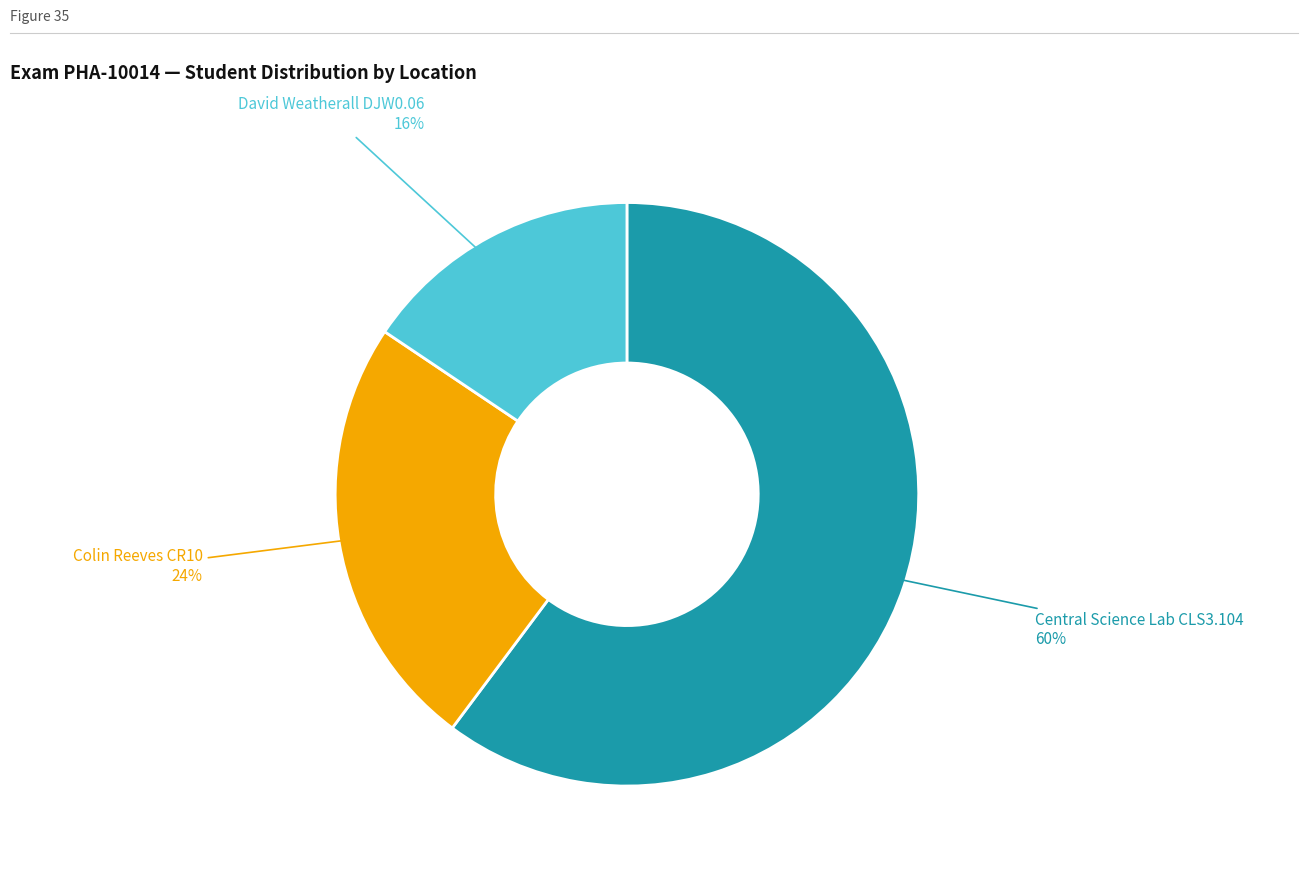

To the nearest percent, what is the difference between the Central Science Lab CLS3.104 and Colin Reeves CR10 slice percentages?

36%